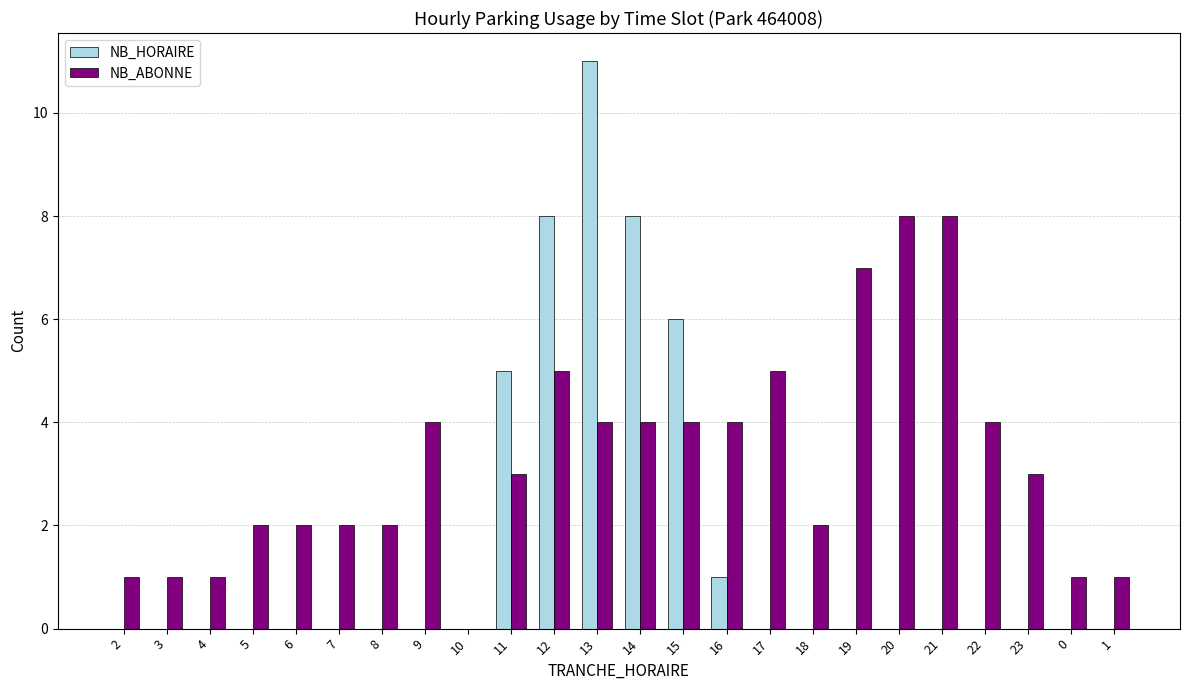

Which series changed the most between 17 and 23?

NB_ABONNE